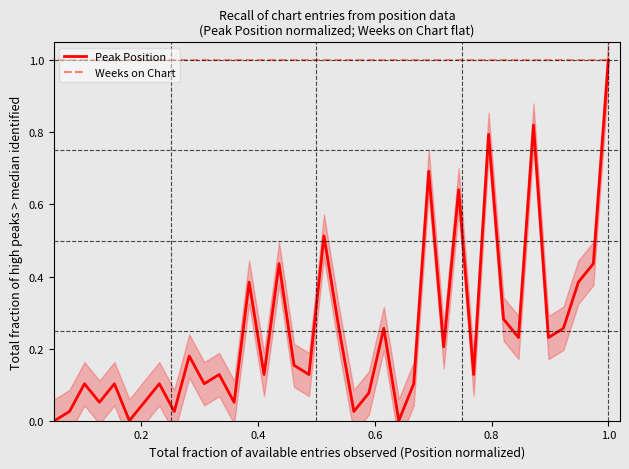

True or false: Peak Position and Weeks on Chart cross at least once.

False